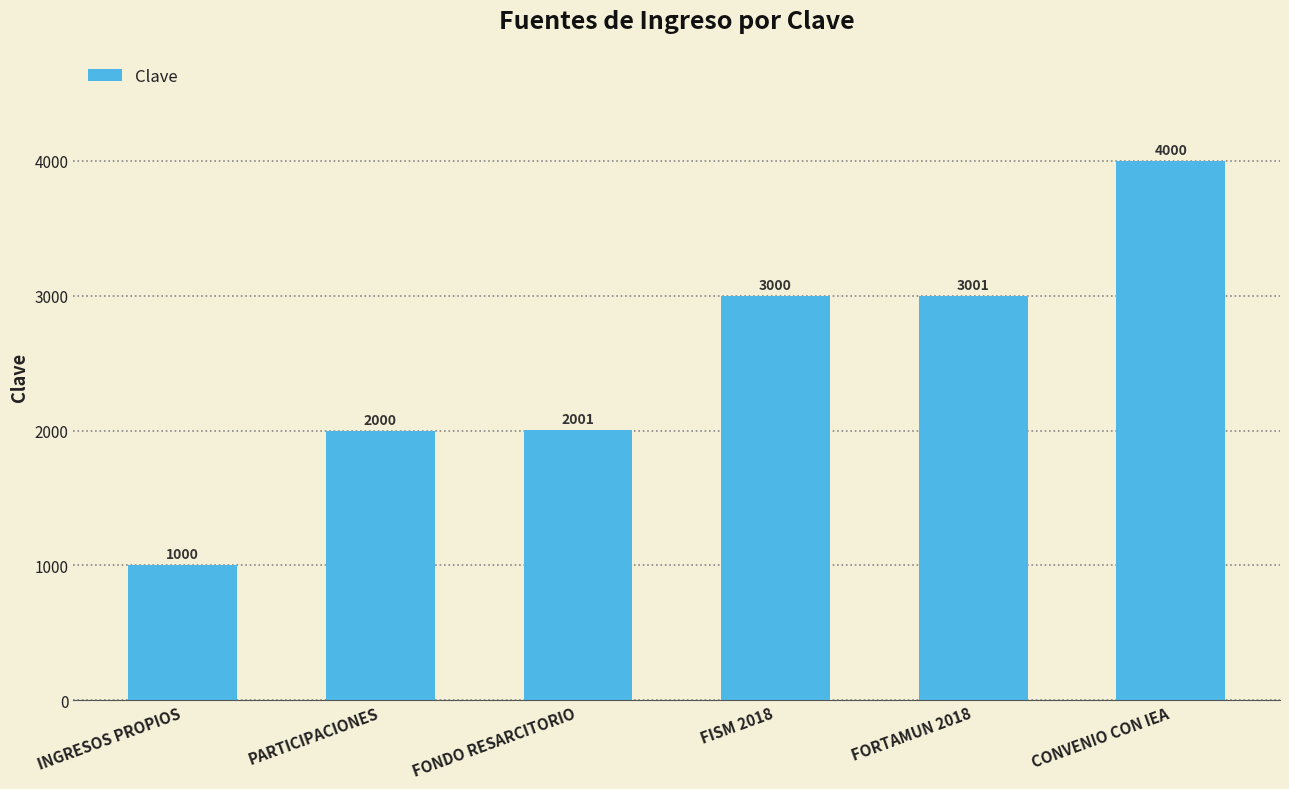

What is the difference between the values at PARTICIPACIONES and FORTAMUN 2018?

1001